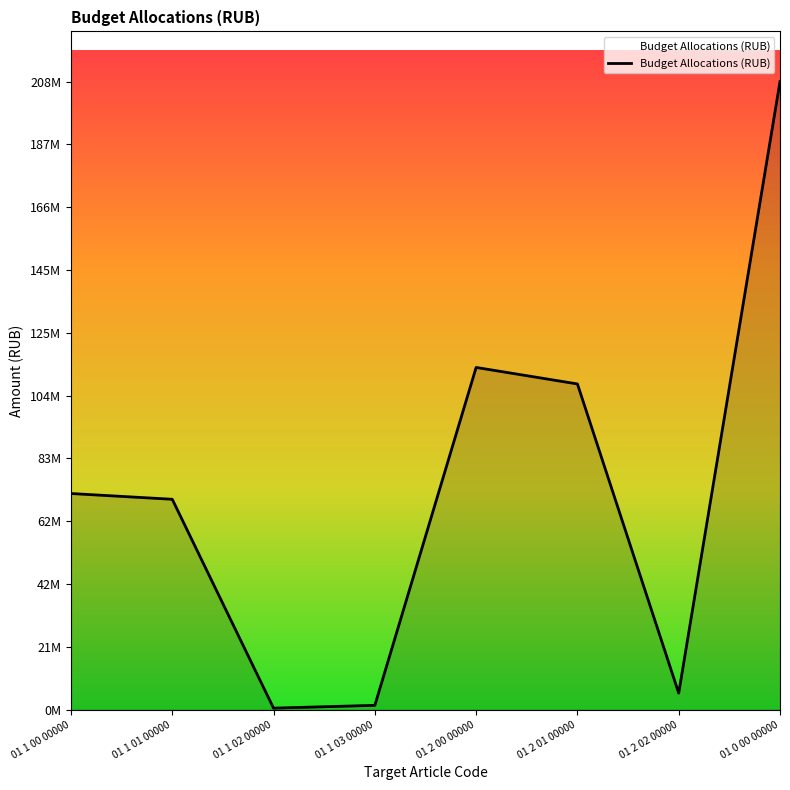

Which has a higher value, 01 1 01 00000 or 01 2 01 00000?

01 2 01 00000